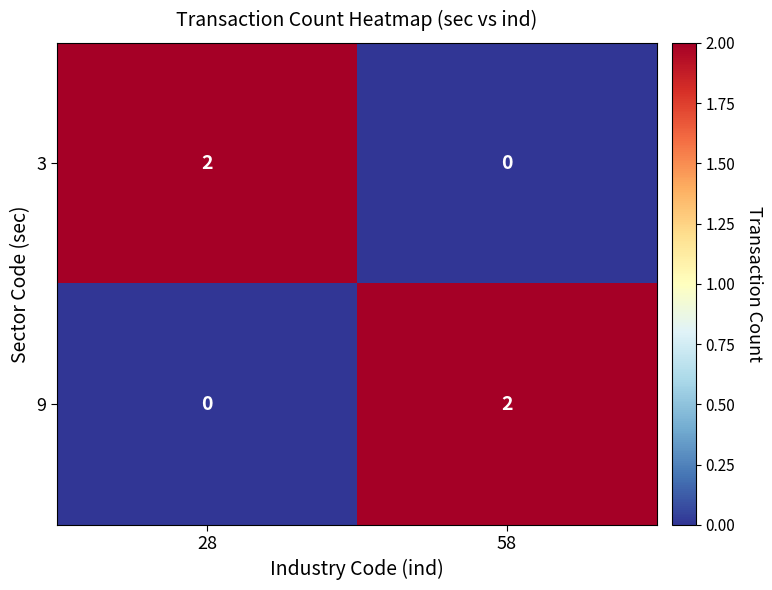

Reading left to right, extract all data points from this chart.

3: 28=2	58=0
9: 28=0	58=2